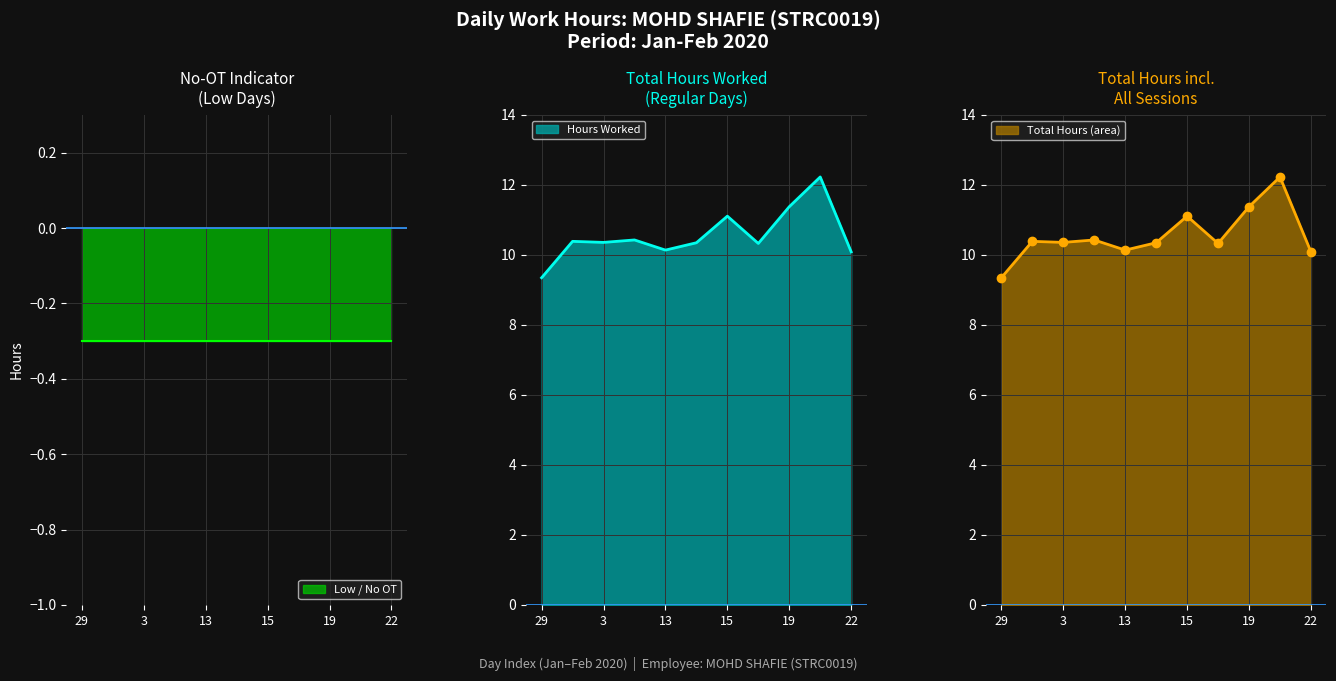

What is the average value?

10.6